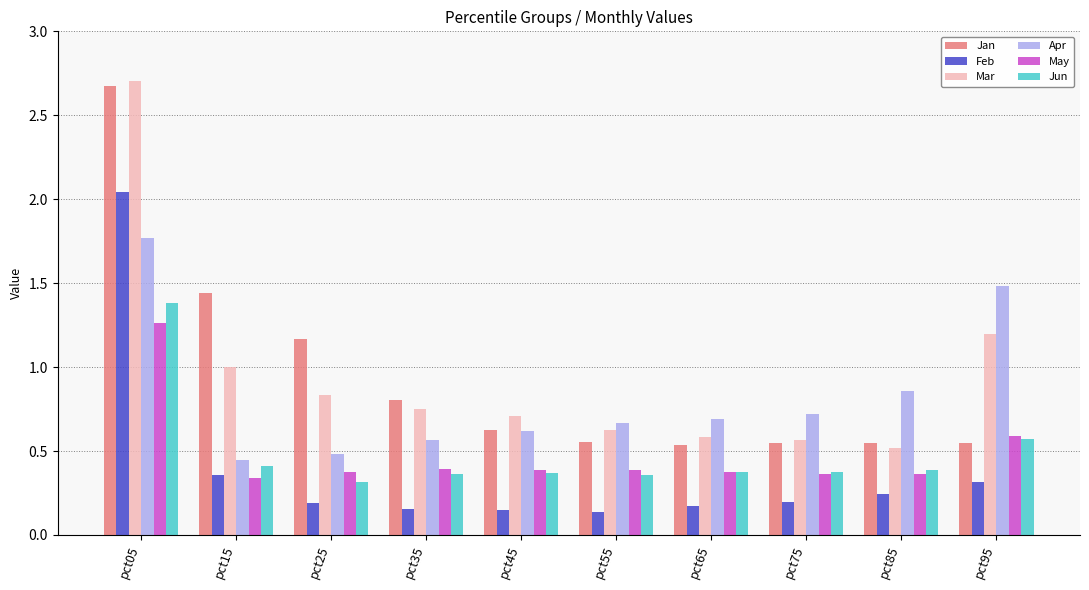

At which category does the chart reach its peak across all series?

pct05